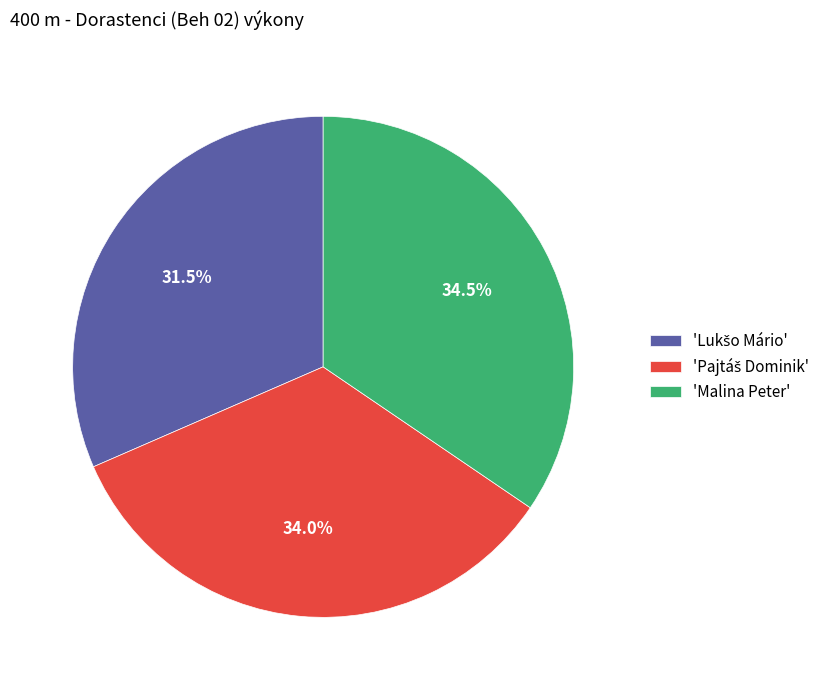

How much of the chart is everything except 'Malina Peter'?

65.5%